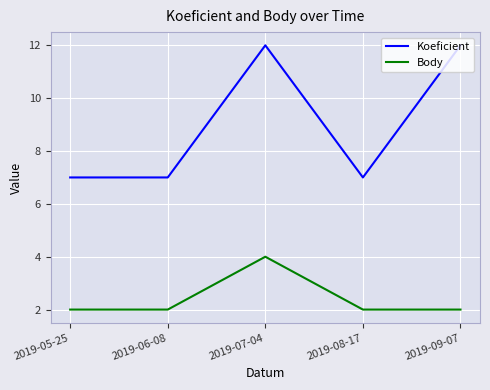

Rank the series at 2019-08-17 from lowest to highest value.

Body, Koeficient